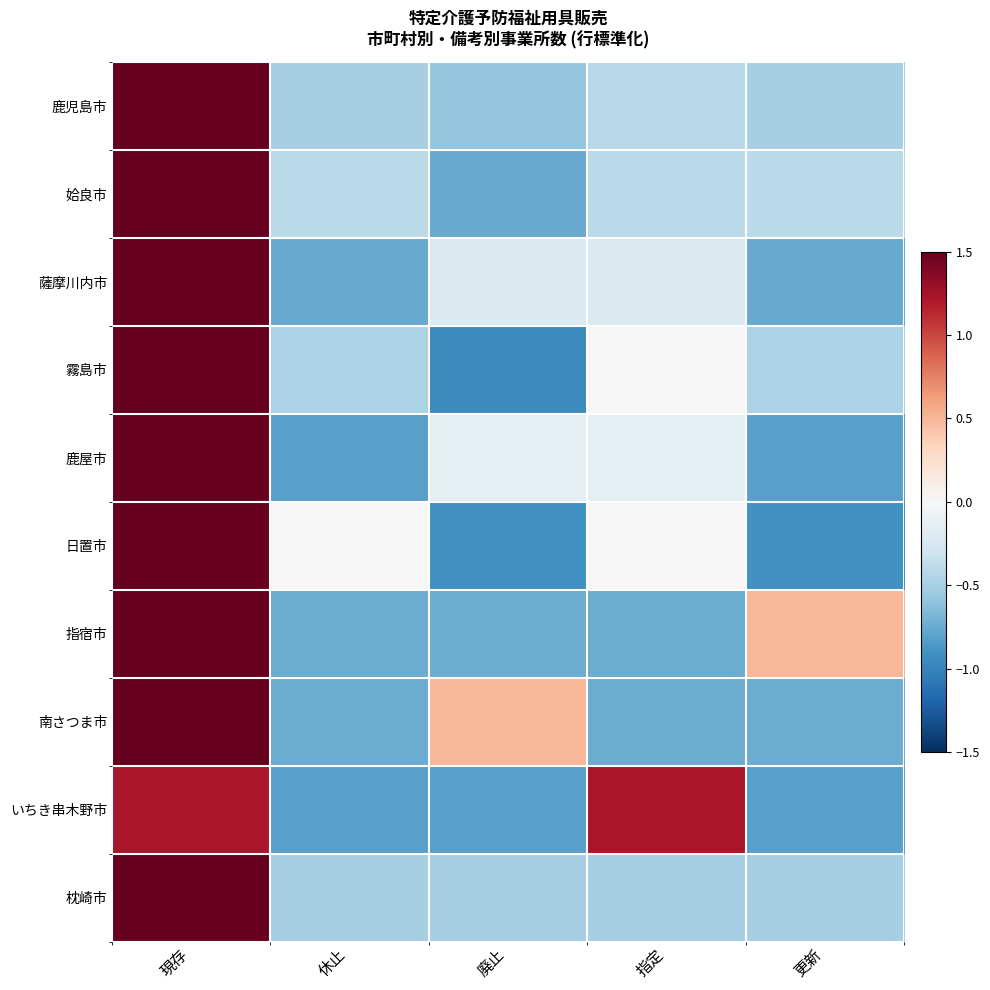

At which category is the sum across all series the highest?

現存